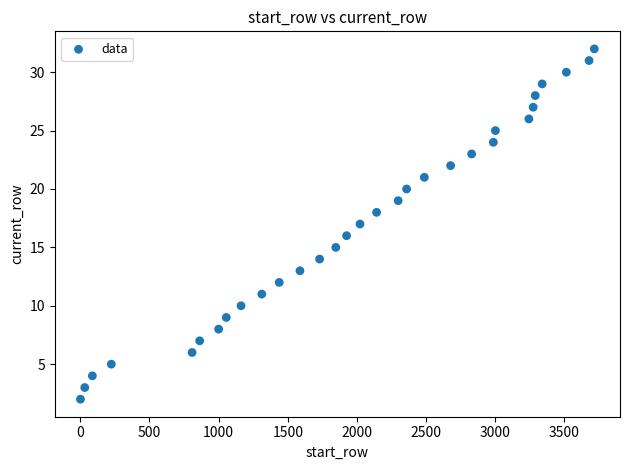

What is the range of X values (max minus min)?

3715